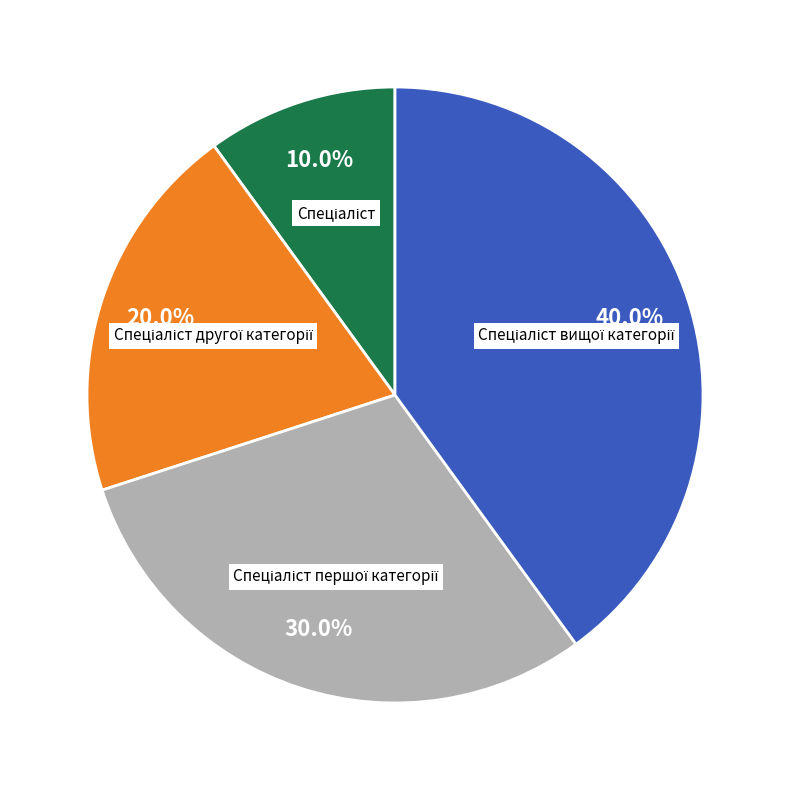

Is there any slice that represents more than half of the pie?

No